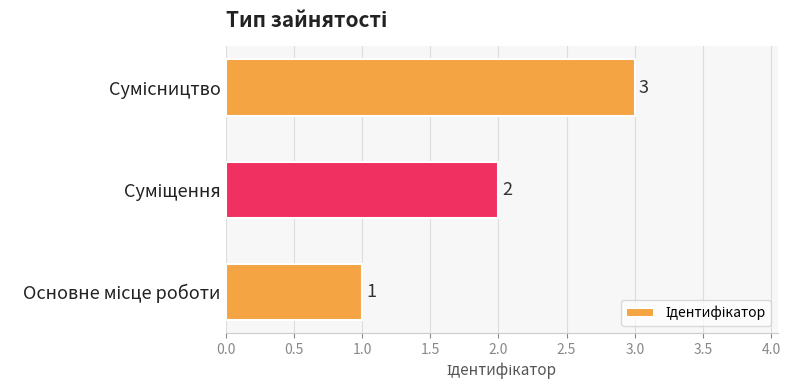

What is the sum of all values?

6